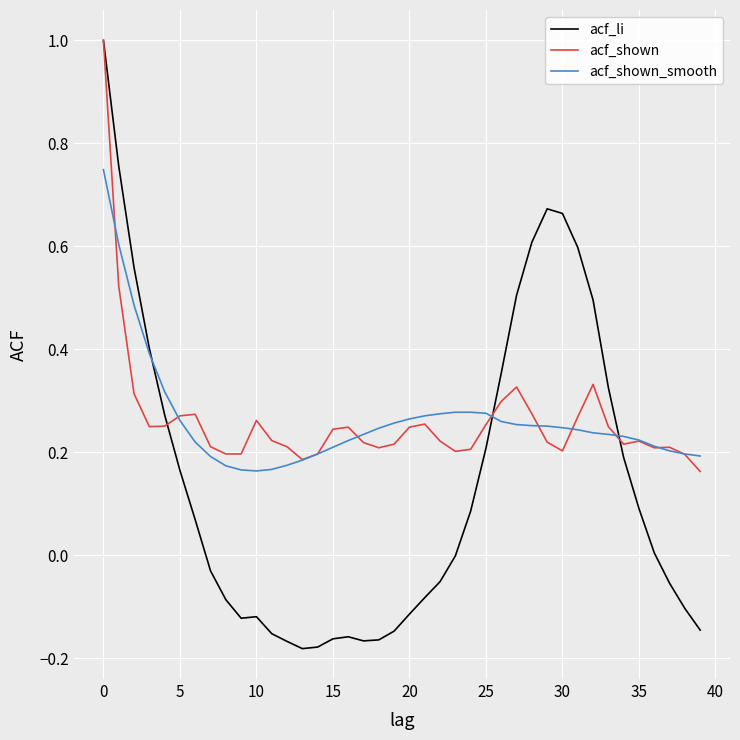

Which series has the largest range (max minus min)?

acf_li